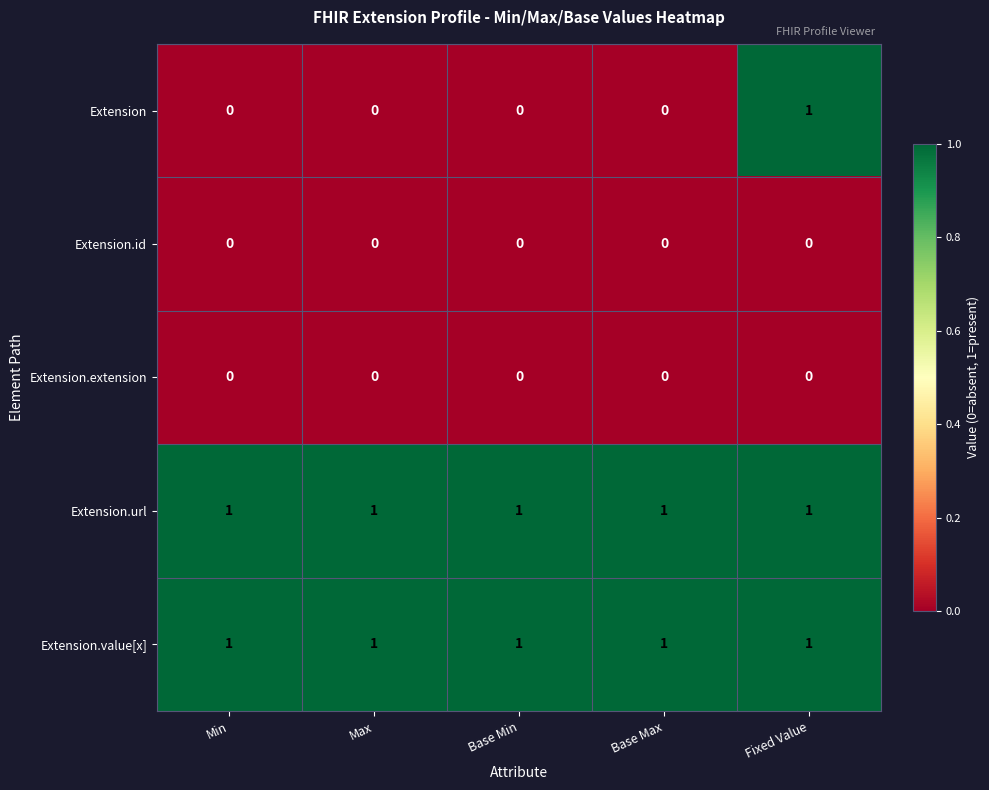

How many series are shown in this chart?

5